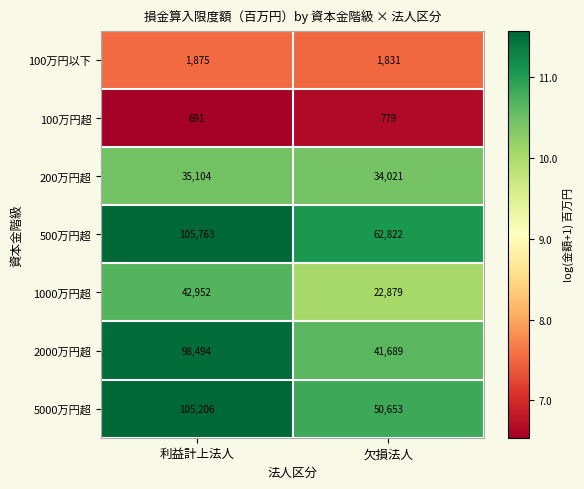

Reading left to right, what are all the values shown in this chart?

100万円以下: 利益計上法人=1875	欠損法人=1831
100万円超: 利益計上法人=691	欠損法人=779
200万円超: 利益計上法人=35104	欠損法人=34021
500万円超: 利益計上法人=105763	欠損法人=62822
1000万円超: 利益計上法人=42952	欠損法人=22879
2000万円超: 利益計上法人=98494	欠損法人=41689
5000万円超: 利益計上法人=105206	欠損法人=50653